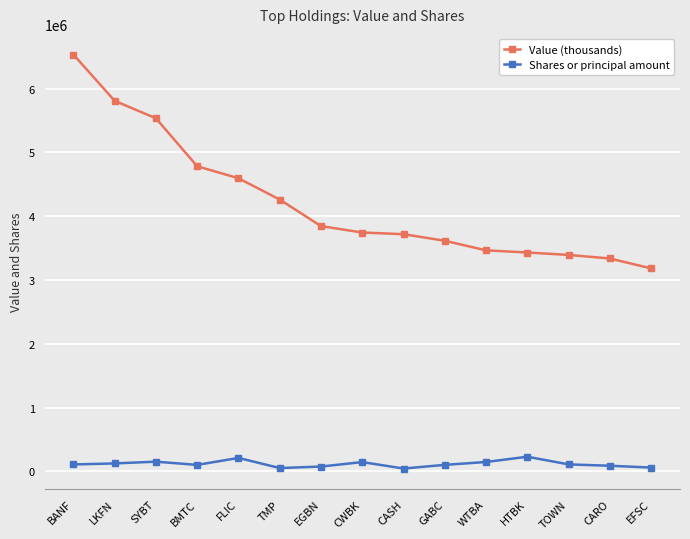

At which category does the chart reach its peak across all series?

BANF